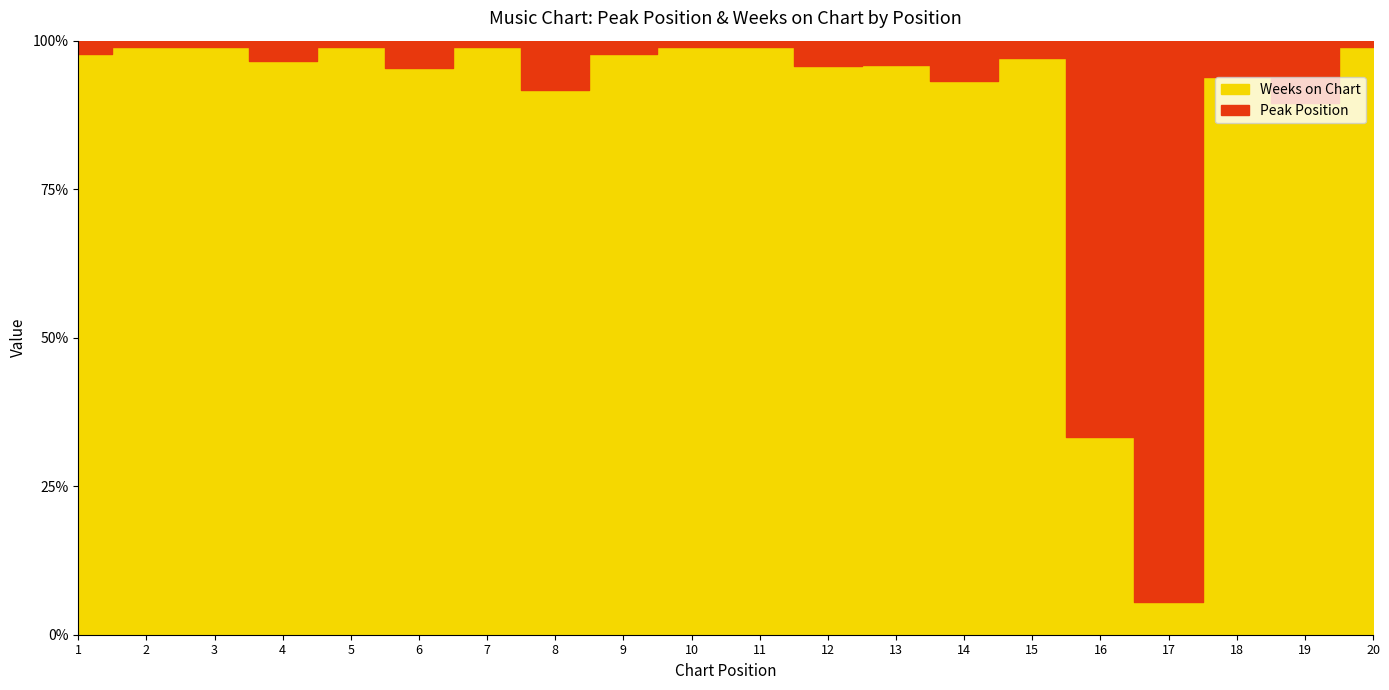

What is the minimum value for Weeks on Chart?

1